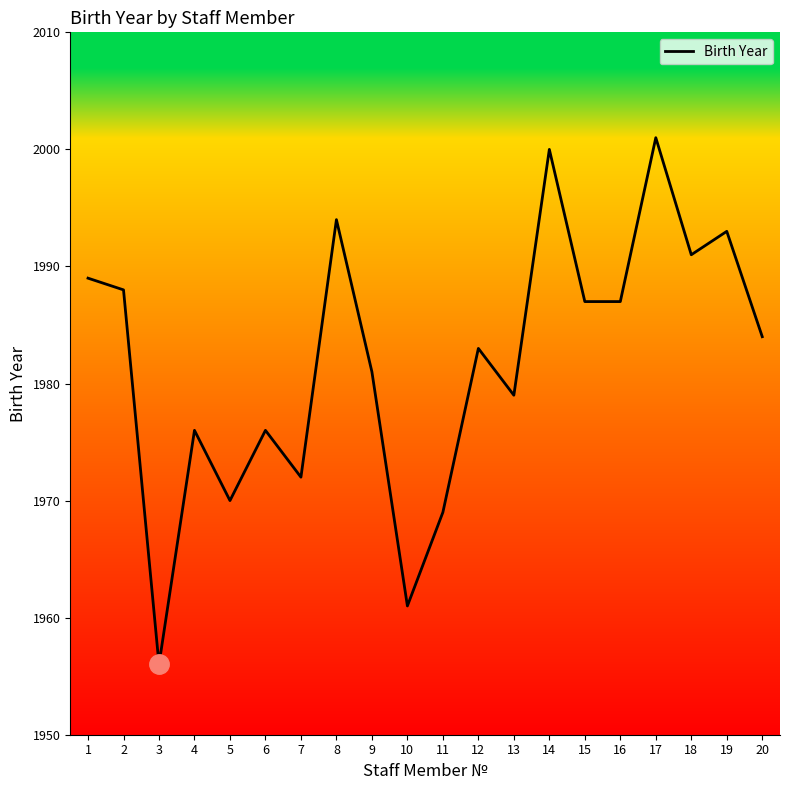

What is the difference between the maximum and minimum values?

45